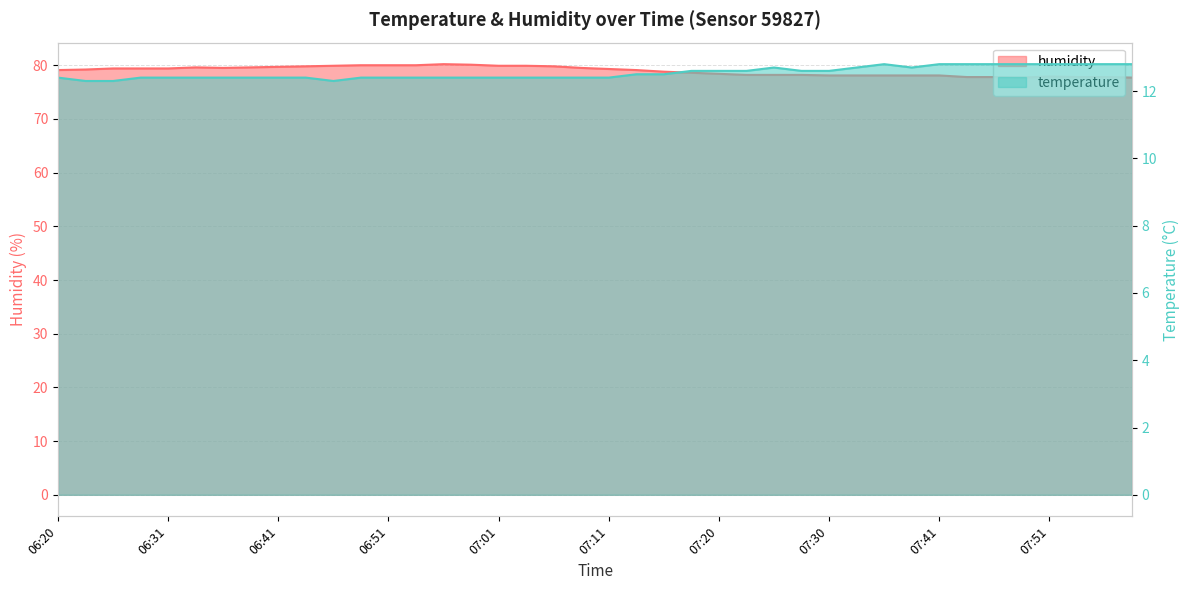

How many interior local valleys does the humidity series have?

2